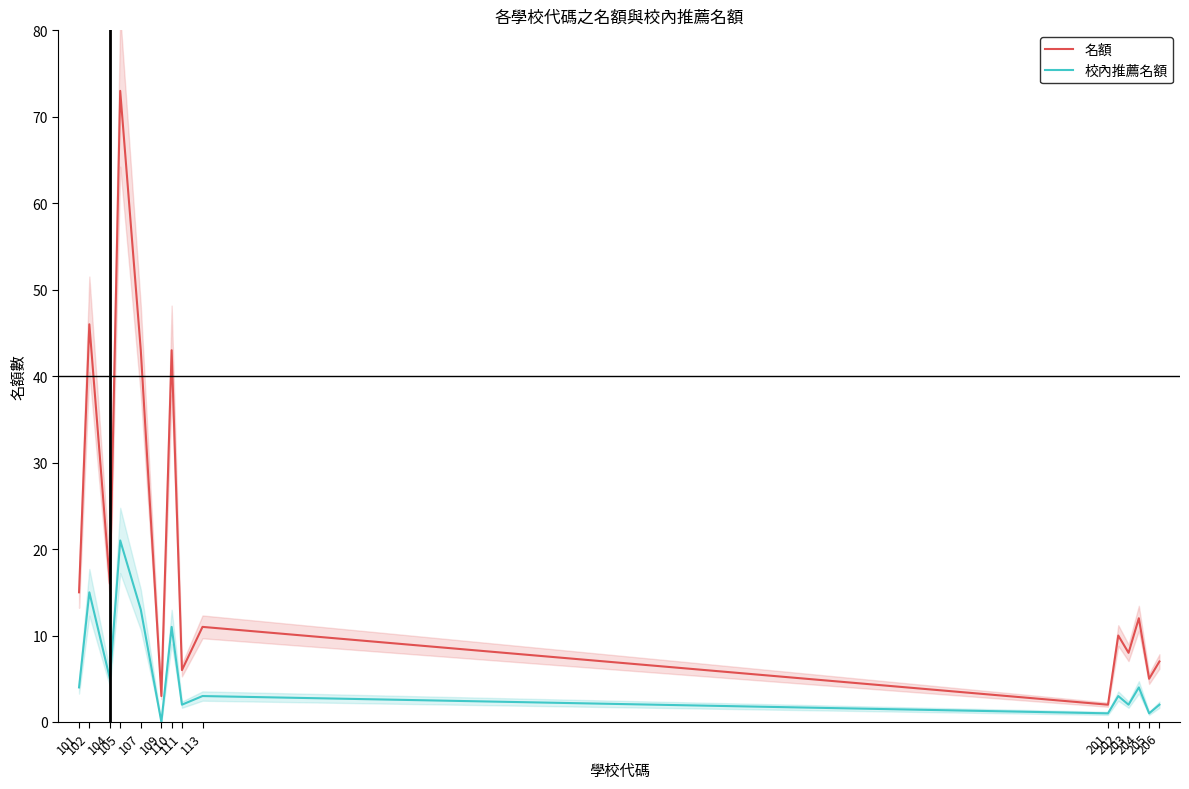

The 校內推薦名額 series shows 1 at 201. True or false?

True